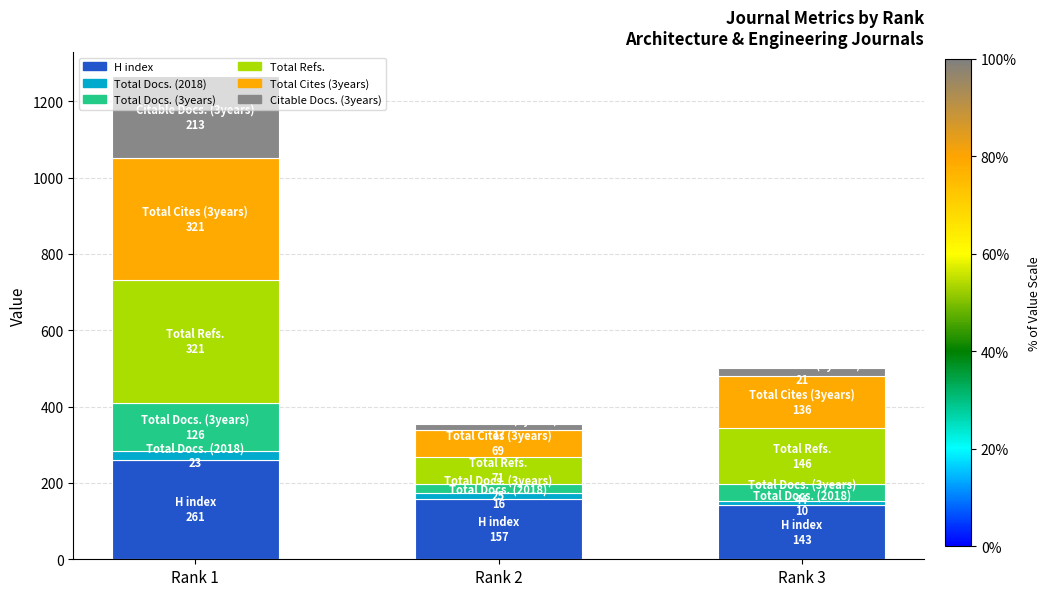

What is the total value across all series at Rank 1?

1265